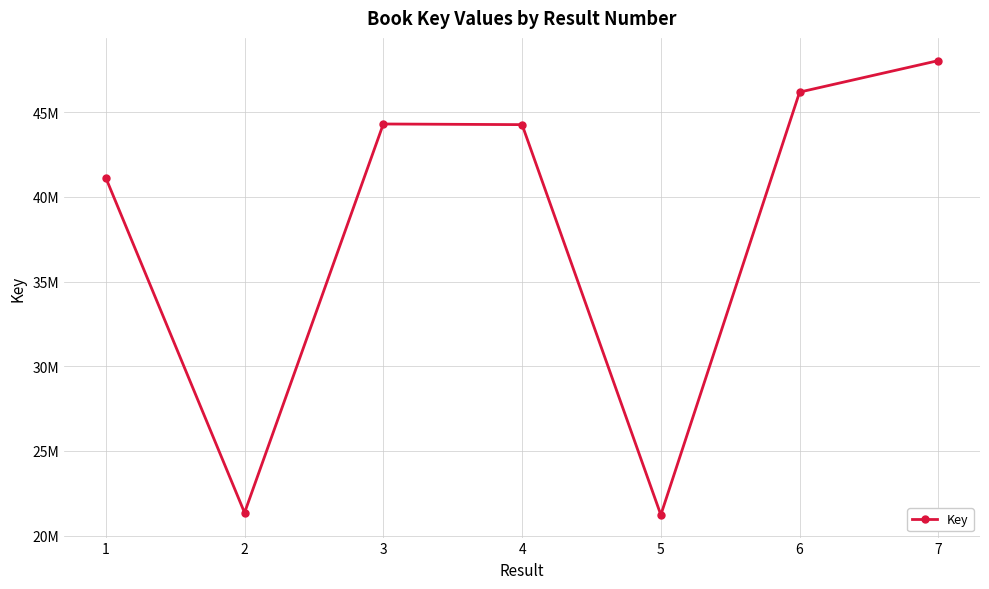

Is it true that the value at 4 is 65160198?

False